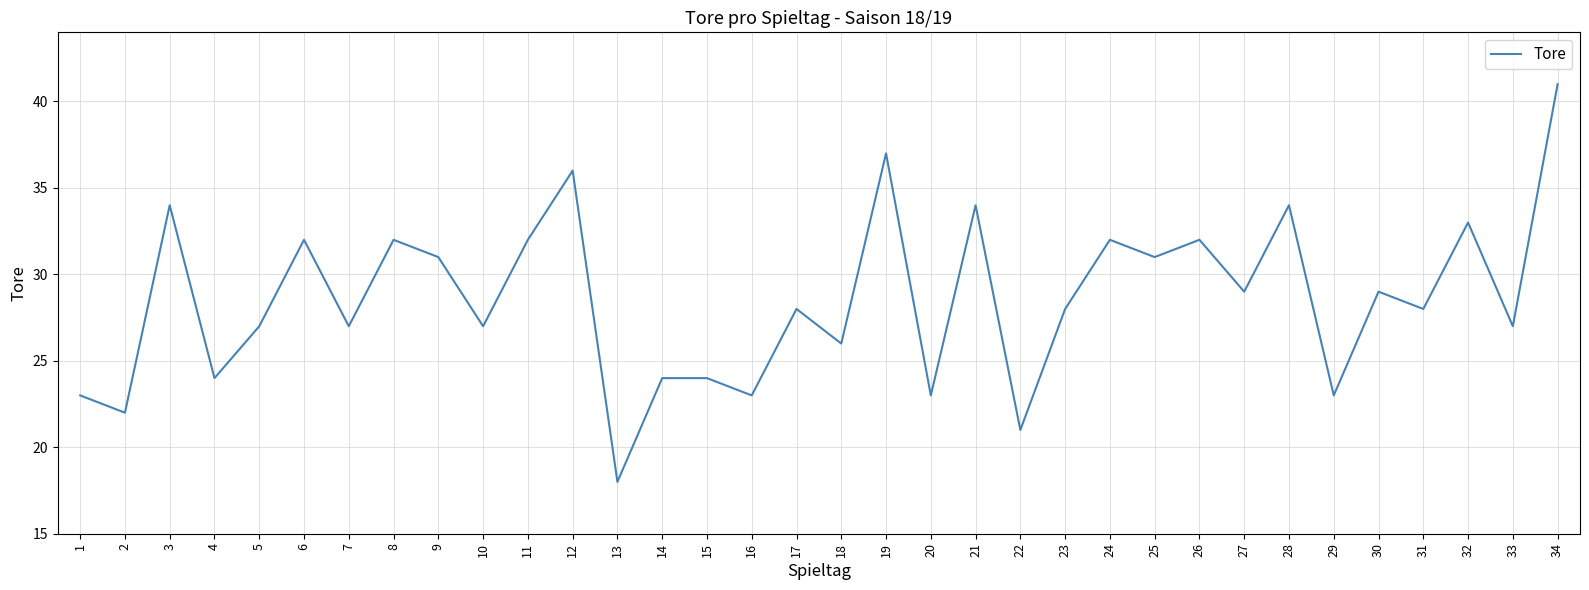

How many series are shown in this chart?

1